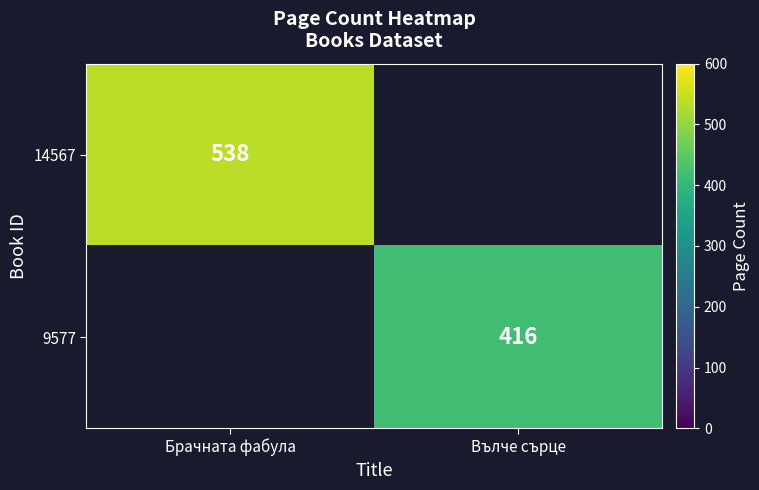

The 14567 series shows 287 at Брачната фабула. True or false?

False